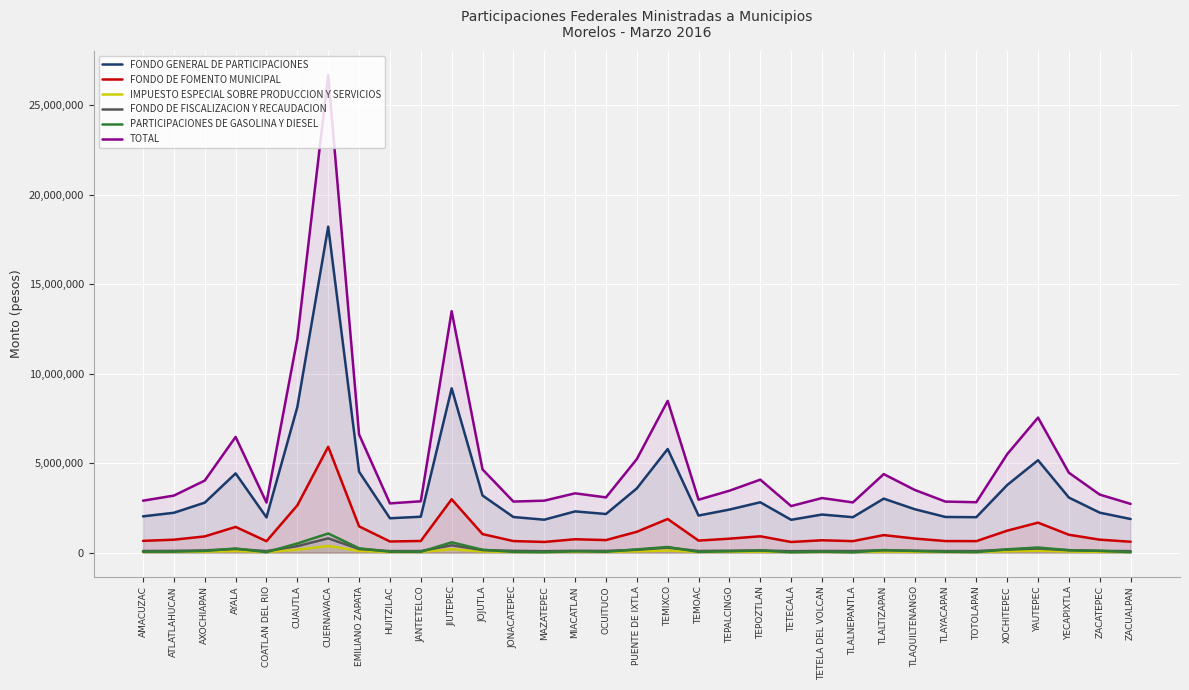

How many lines are shown in the chart?

6